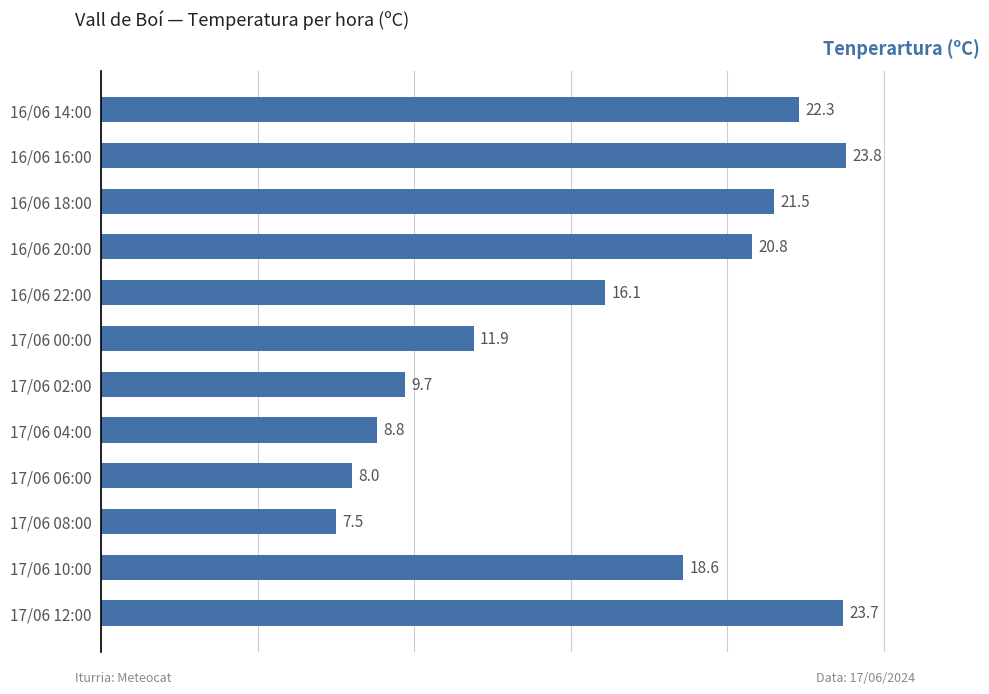

What is the minimum value shown in the chart?

7.5